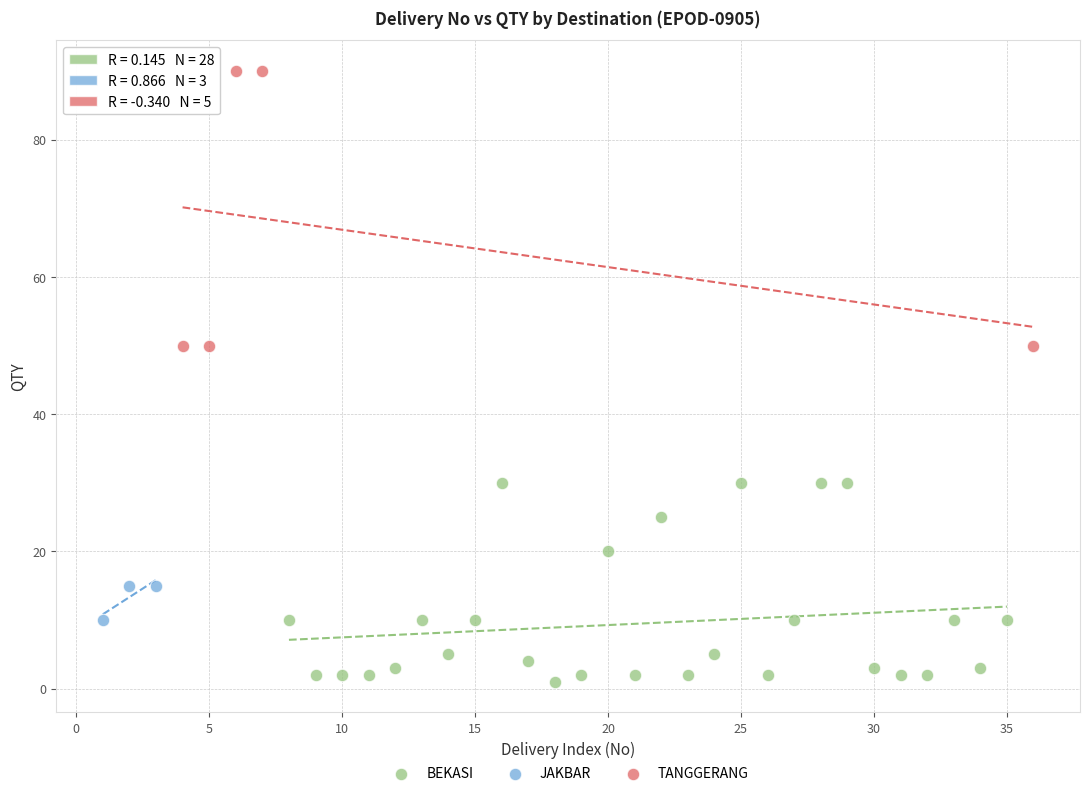

Which series reaches the maximum Y coordinate?

TANGGERANG